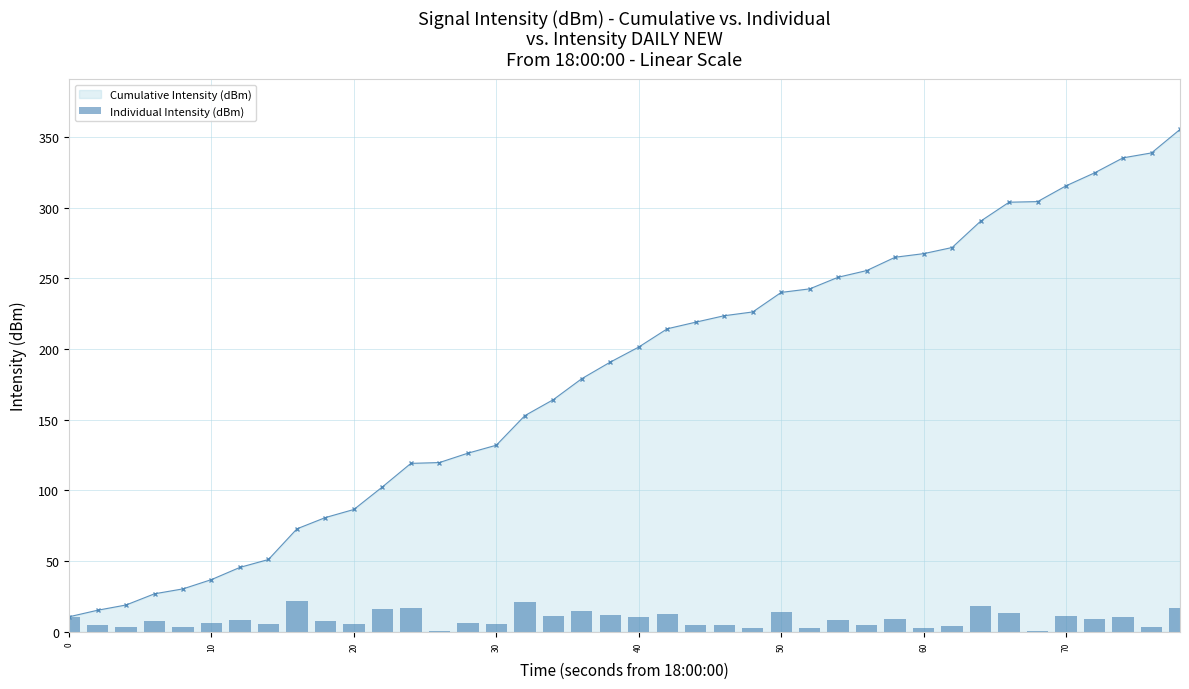

The Cumulative Intensity (dBm) series shows 219.8 at 30. True or false?

False